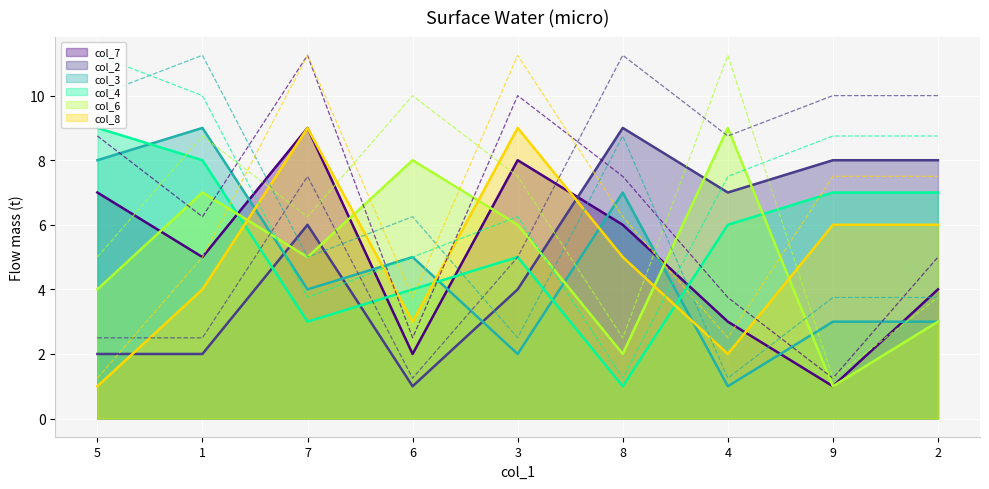

At which category does col_2 reach its first local valley?

6